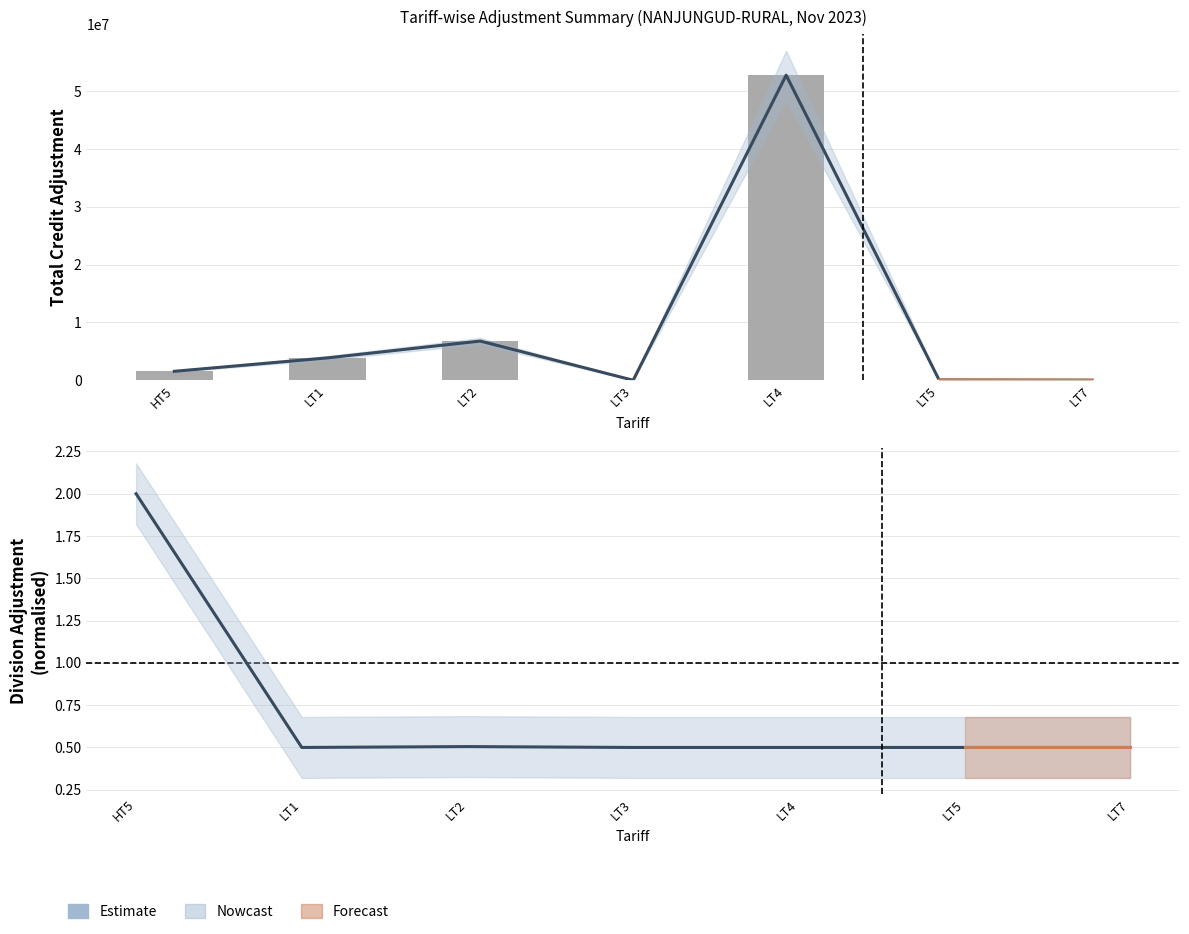

What is the difference between the highest and lowest values at LT4?

52763570.5